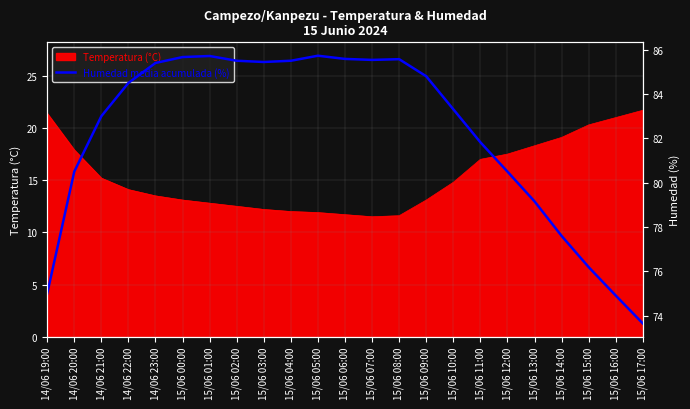

At which label is the value closest to 79?

15/06 13:00